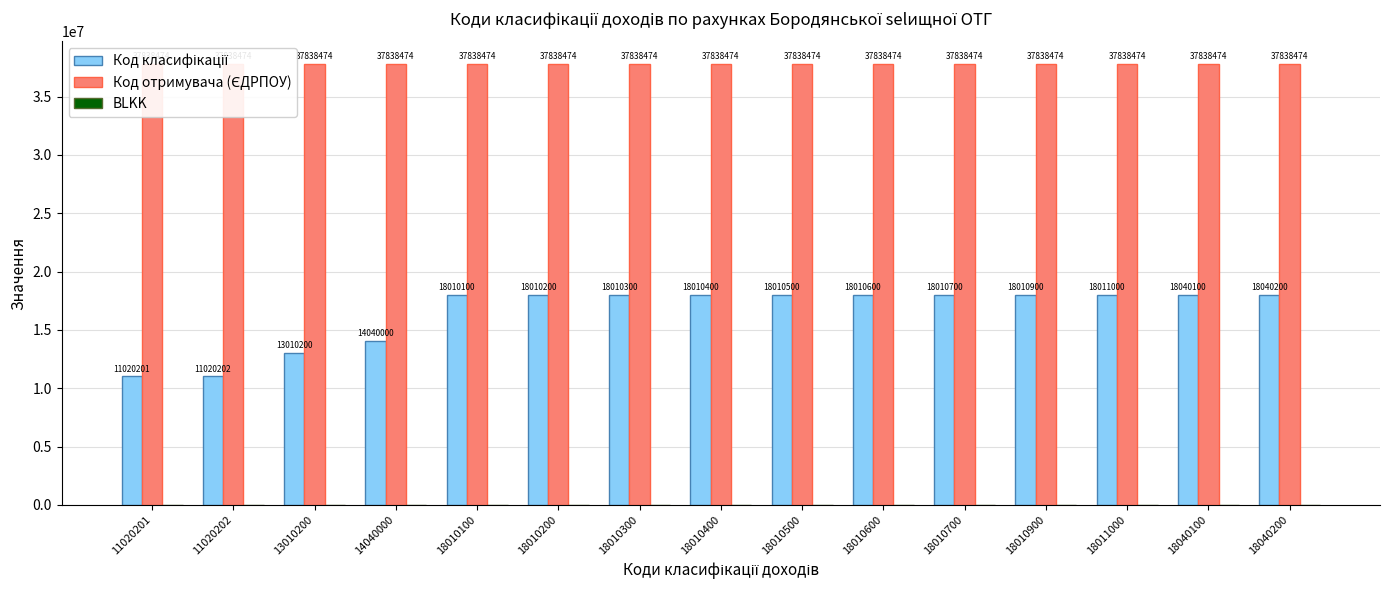

How many bars are there in total?

45